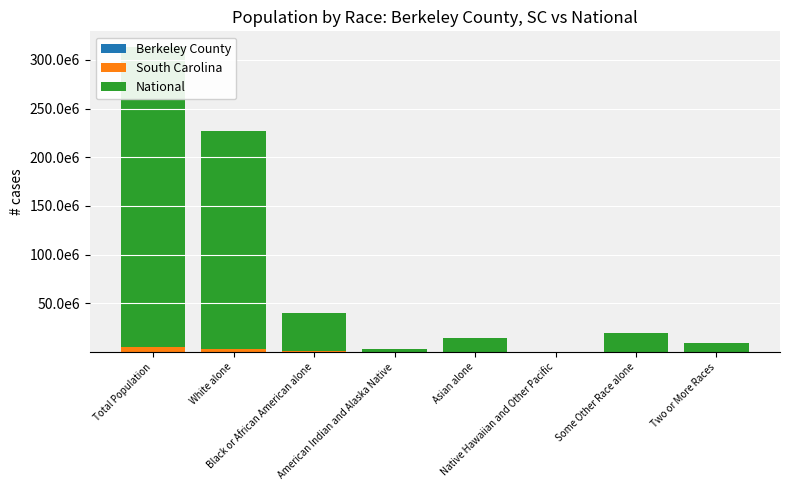

Reading left to right, transcribe all the data shown in this chart.

Berkeley County: 177843	118232	44514	1067	4046	184	4990	4810
South Carolina: 4625364	3060000	1290684	19524	59051	2706	113464	79935
National: 308745538	223553265	38929319	2932248	14674252	540013	19107368	9009073